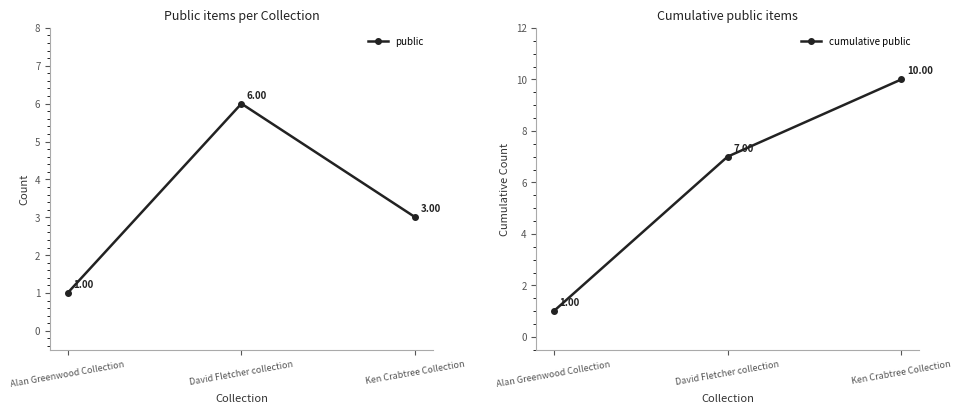

How many data points in cumulative public are above 7?

1